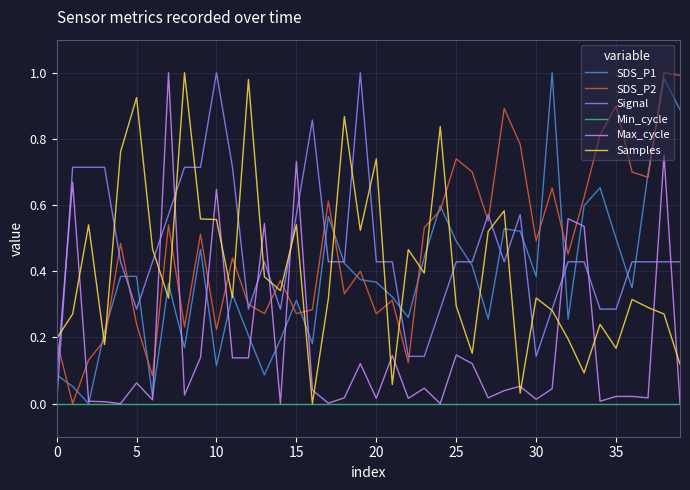

True or false: Max_cycle and Signal cross at least once.

True